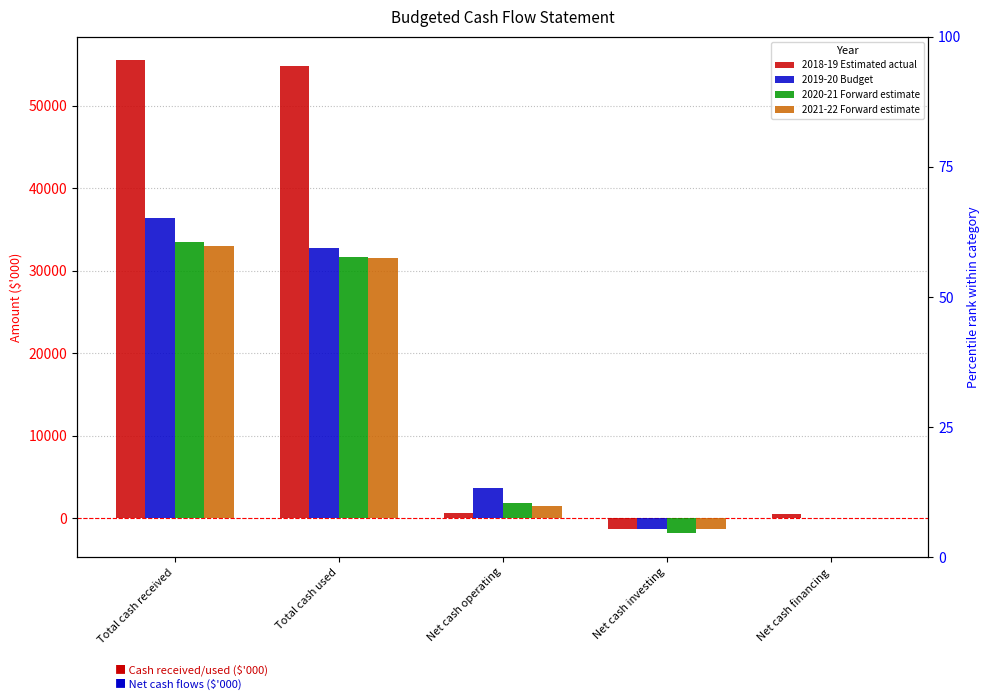

What are all the series names shown in the legend?

2018-19 Estimated actual, 2019-20 Budget, 2020-21 Forward estimate, 2021-22 Forward estimate